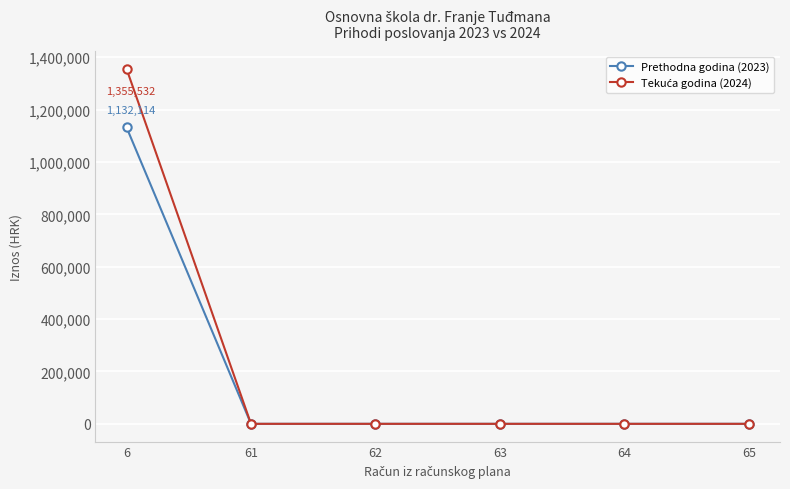

What is the sum of the Prethodna godina (2023) values at 6 and 64?

1132114.0